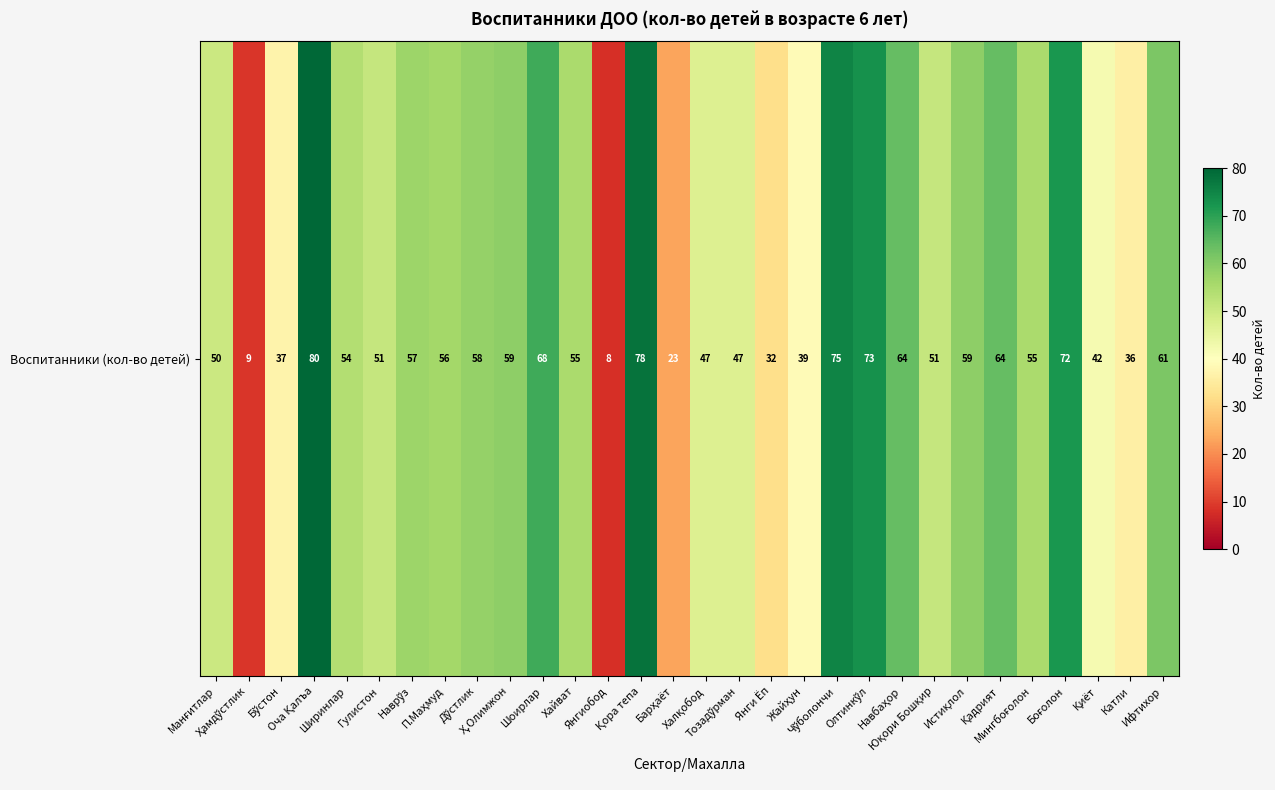

What is the average value?

52